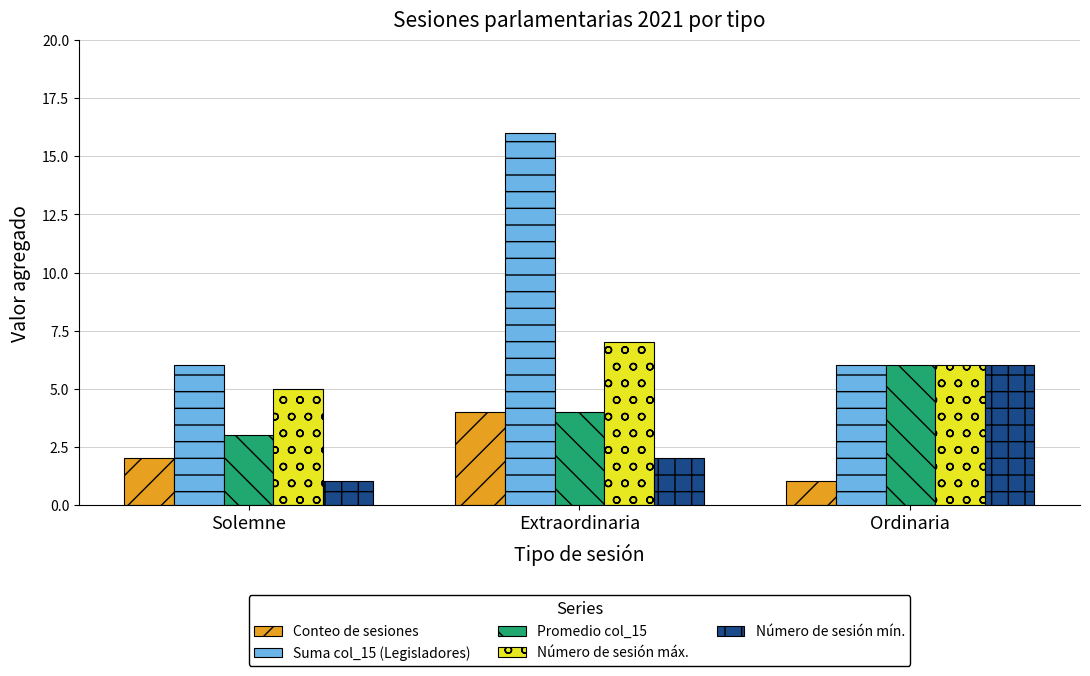

How many bars are there in each group?

5